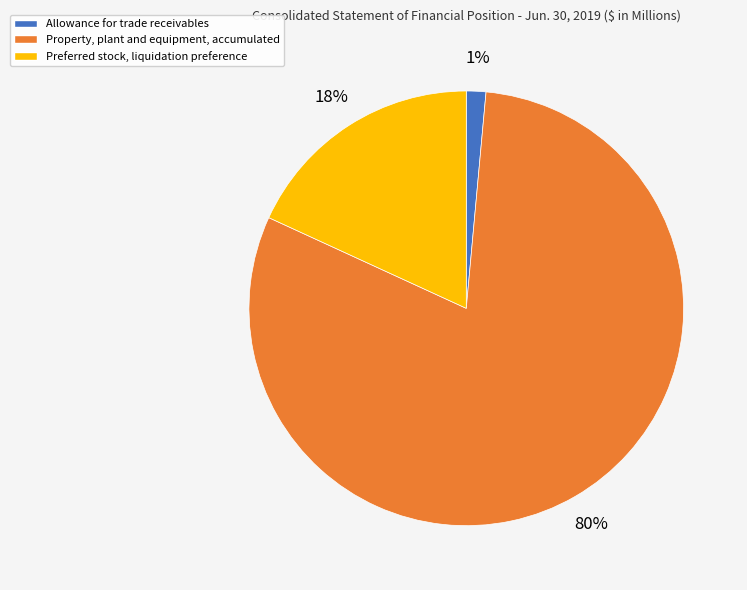

Rank the categories by value from highest to lowest.

Property, plant and equipment, accumulated, Preferred stock, liquidation preference, Allowance for trade receivables